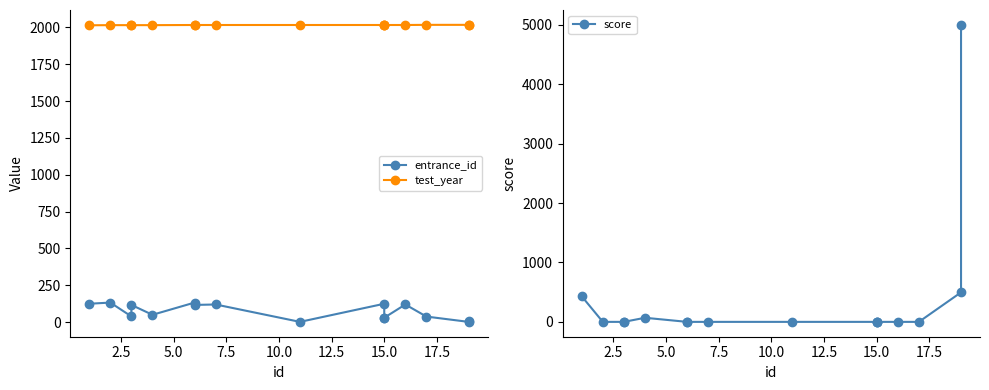

What is the value of the test_year point at the 12th from the left?

2016